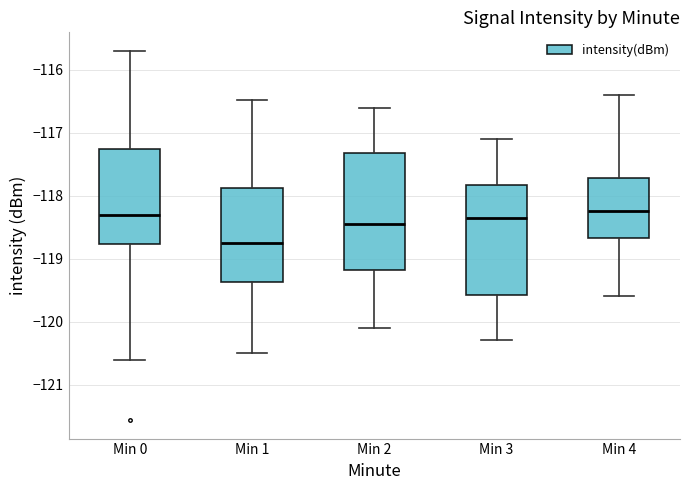

Reading left to right, read every box against the y-axis: the position of its median line, the range the box covers, and the ends of its whiskers. The values are not printed on the chart, so give them approximately, as read against the axis.

Min 0: median -118.3, box -118.8 to -117.3, whiskers -120.6 to -115.7
Min 1: median -118.7, box -119.4 to -117.9, whiskers -120.5 to -116.5
Min 2: median -118.4, box -119.2 to -117.3, whiskers -120.1 to -116.6
Min 3: median -118.3, box -119.6 to -117.8, whiskers -120.3 to -117.1
Min 4: median -118.2, box -118.7 to -117.7, whiskers -119.6 to -116.4